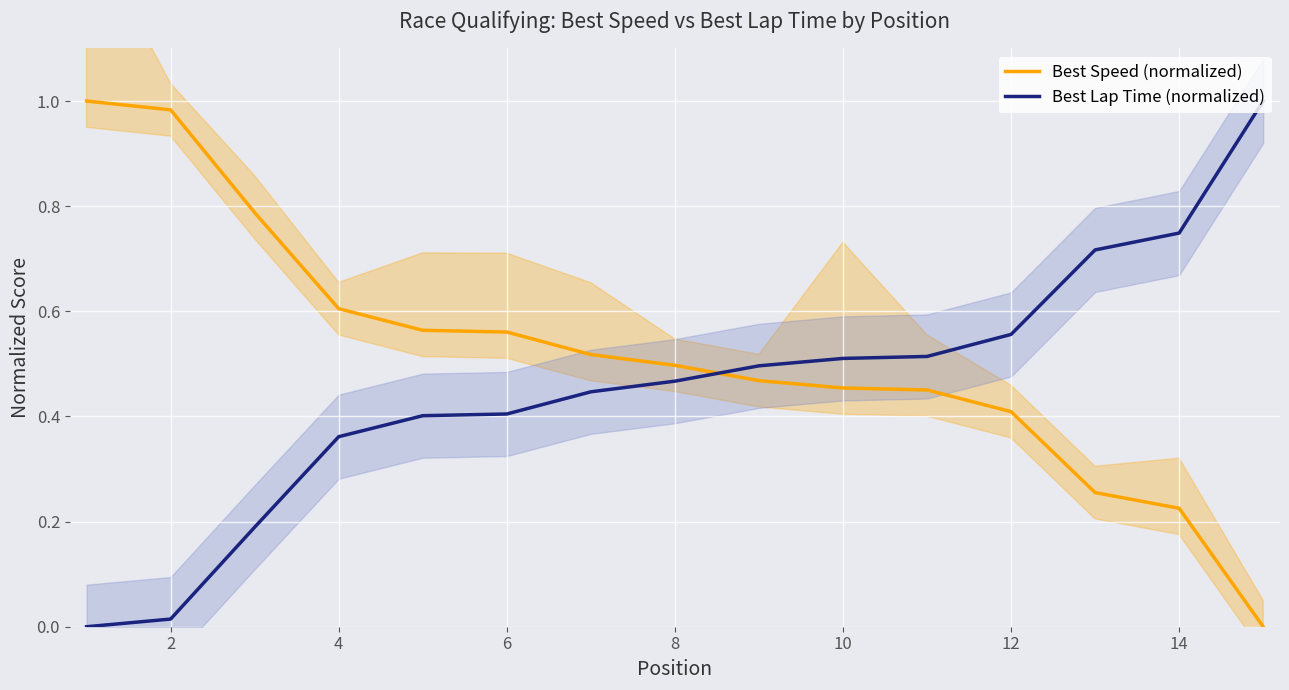

The value of Best Speed (normalized) at 12 is 0.2. True or false?

False